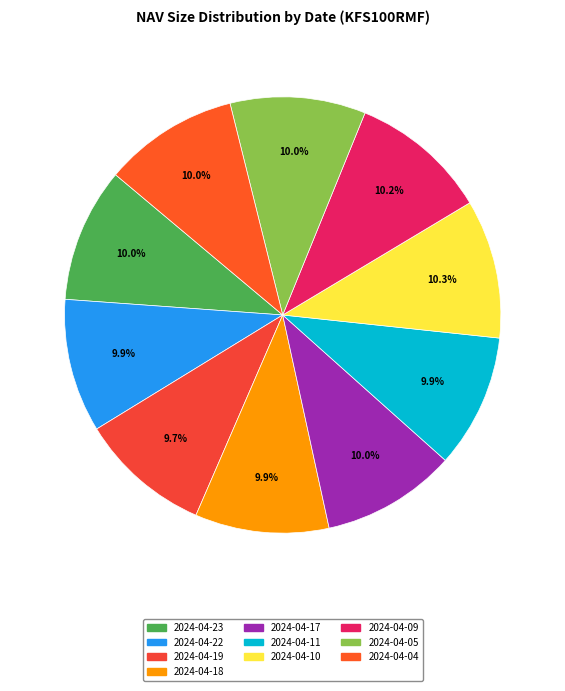

How many segments does this pie chart have?

10